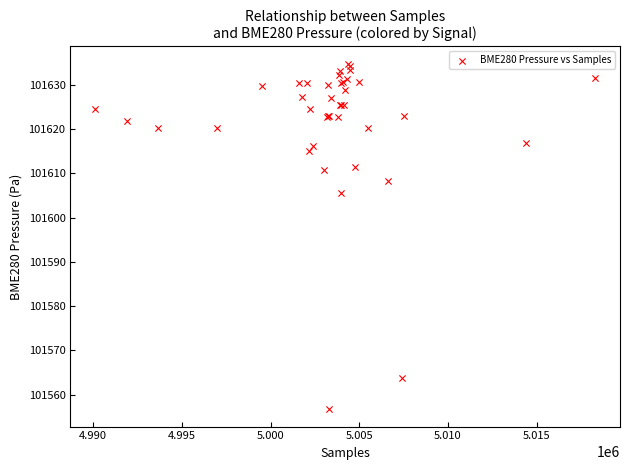

What Y value in the scatter plot is closest to 101595?

101605.5